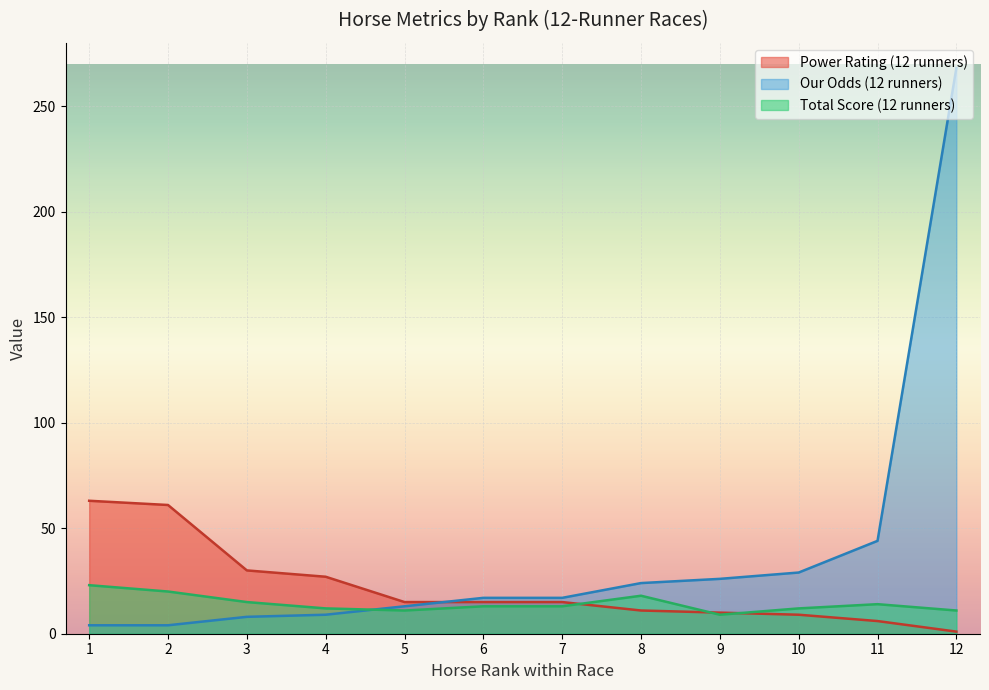

At which label is Power Rating closest to 31?

3